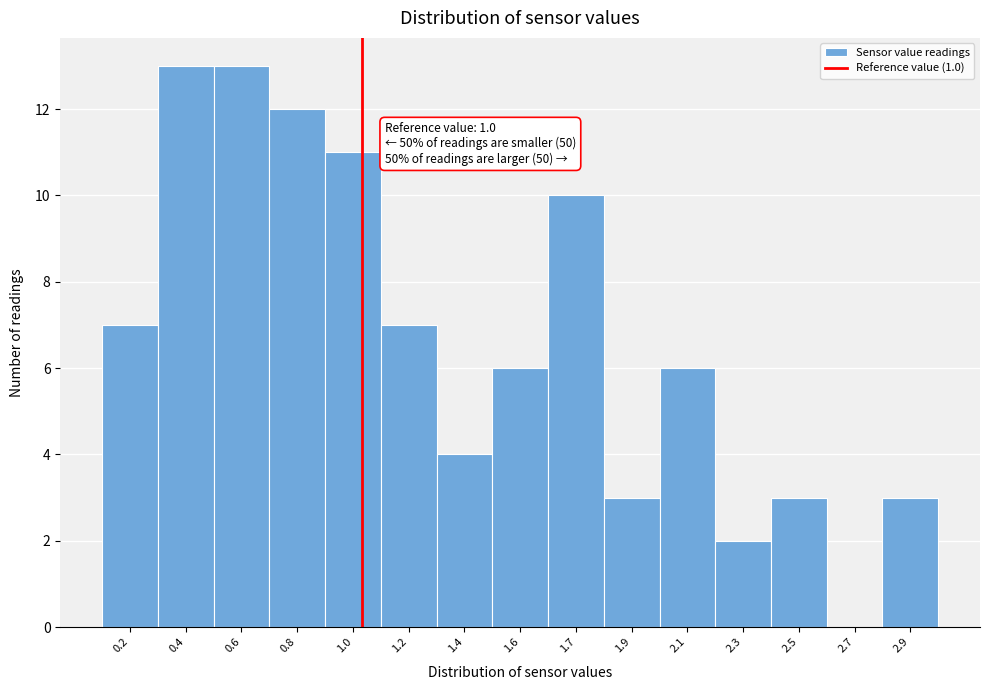

Between 2.1 and 1.0, which is larger?

1.0